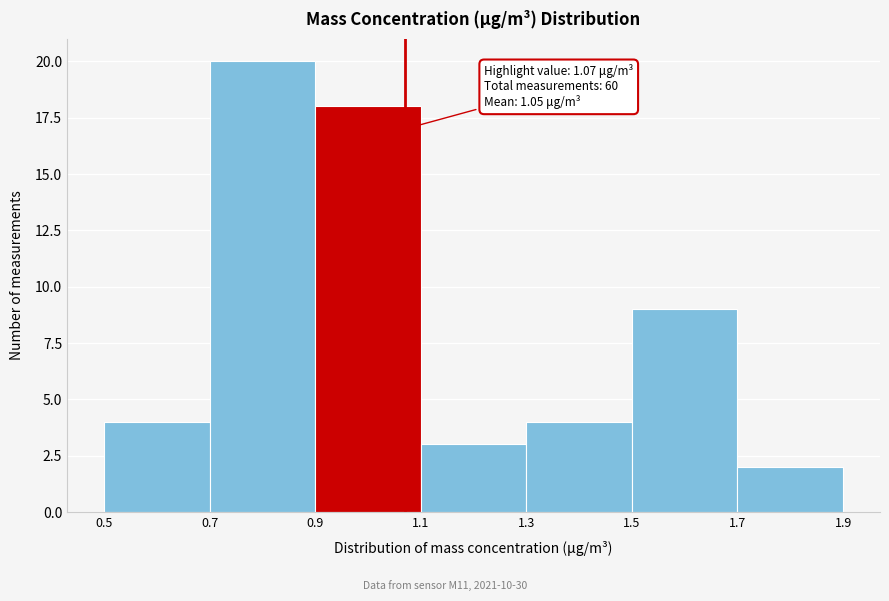

Which range on the x-axis has the tallest bar?

0.7 to 0.9